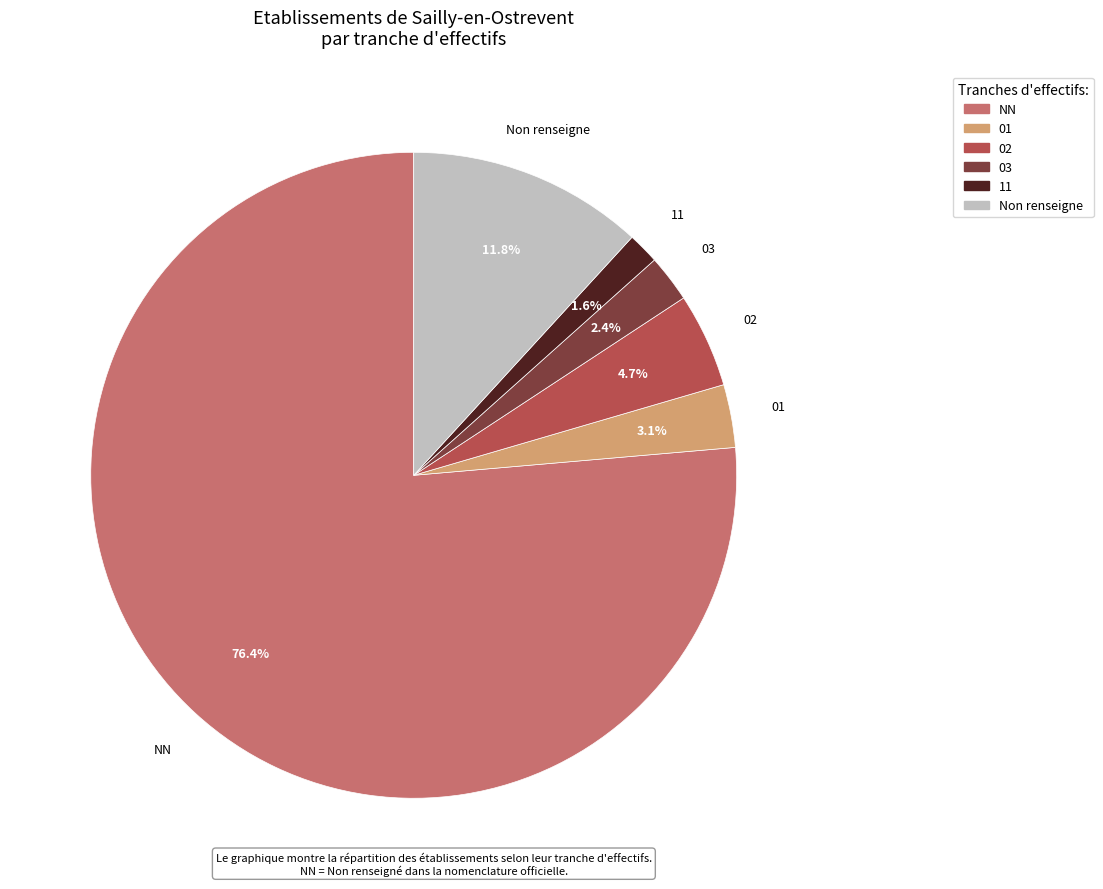

Is the sum of 11 and NN greater than half?

Yes